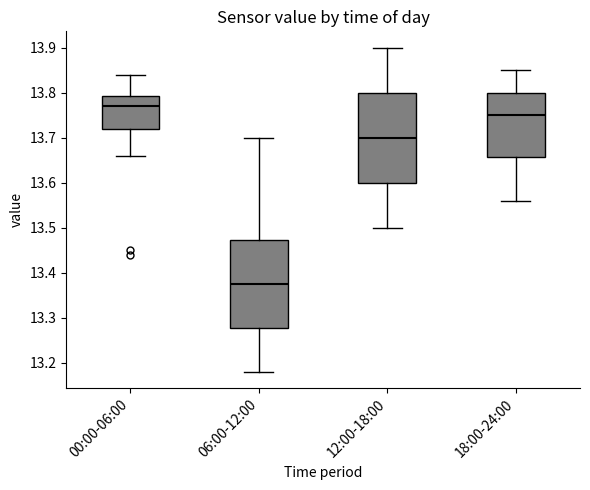

Which box has the lowest median line?

06:00-12:00